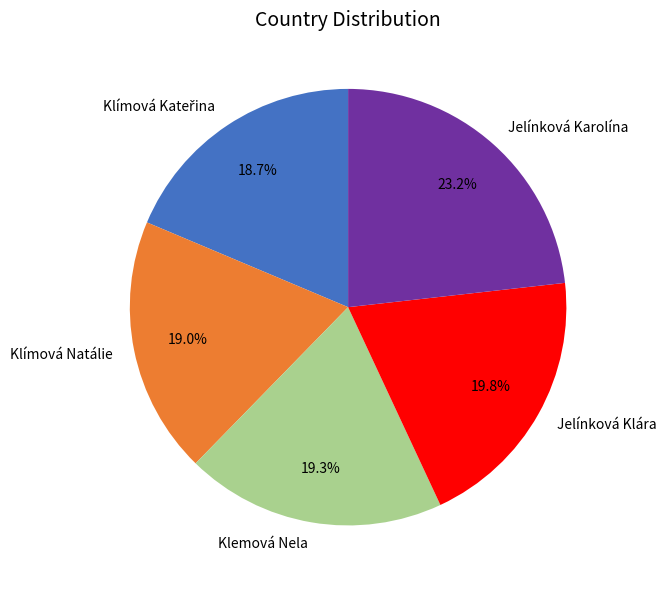

What percentage is the Klemová Nela slice, to the nearest percent?

19%